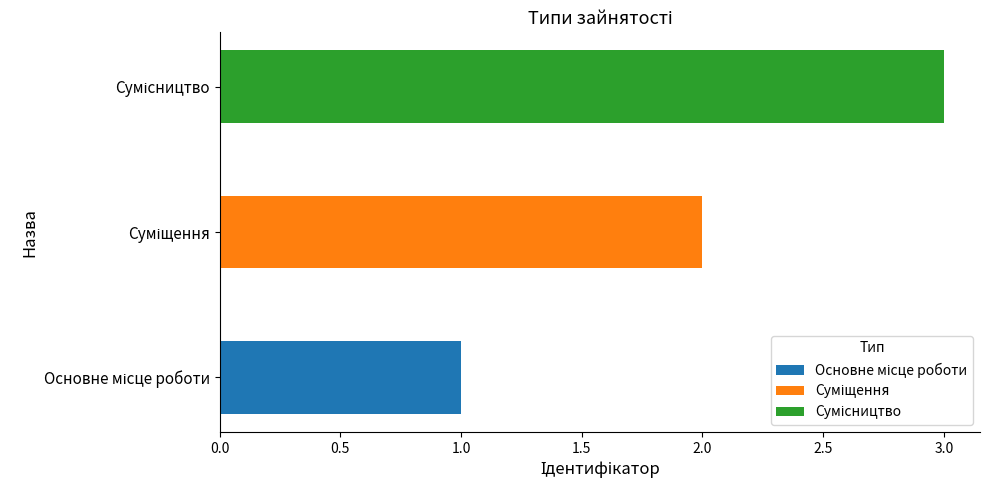

What position from the left is Суміщення?

2